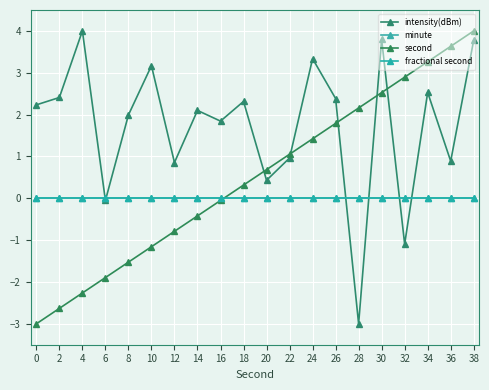

What is the total value across all series at 30?

6.3